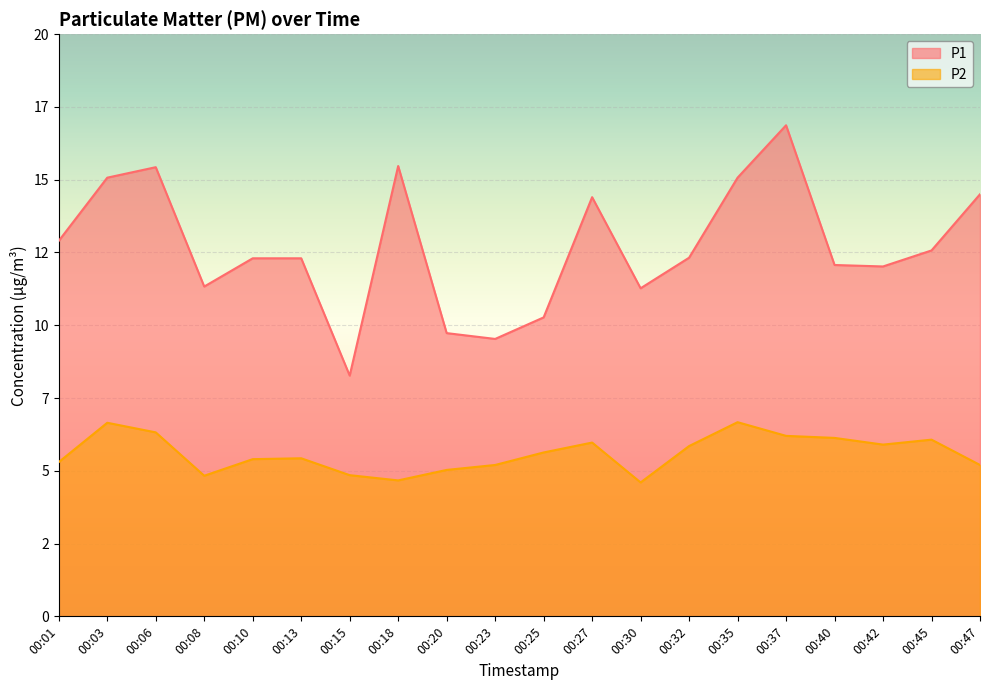

What is the spread (max minus min) of values at 00:35?

8.4